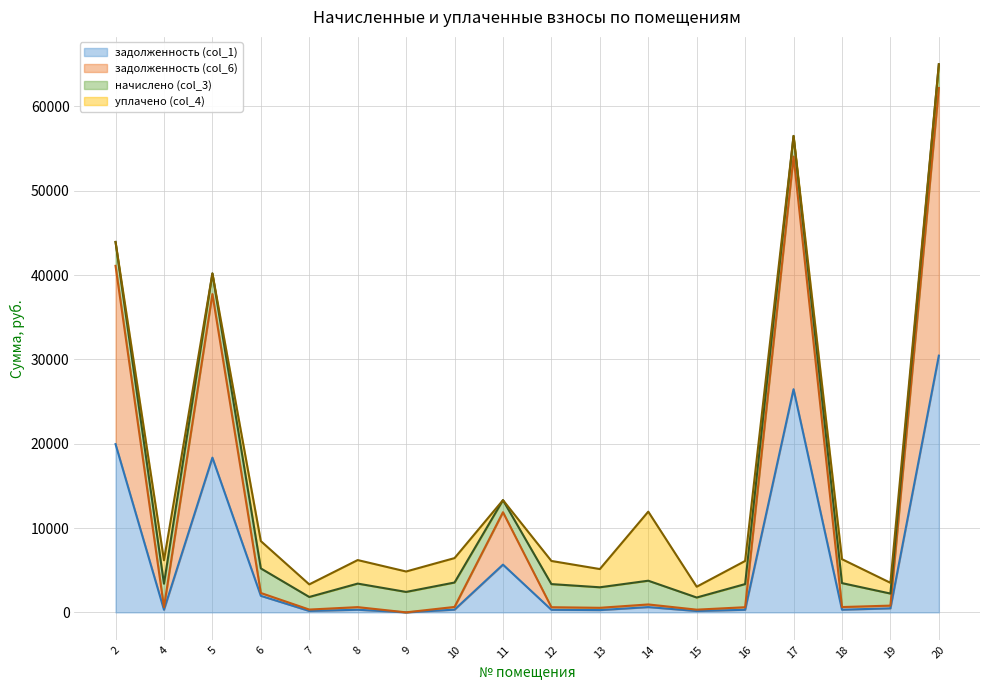

At which category is the sum across all series the highest?

20